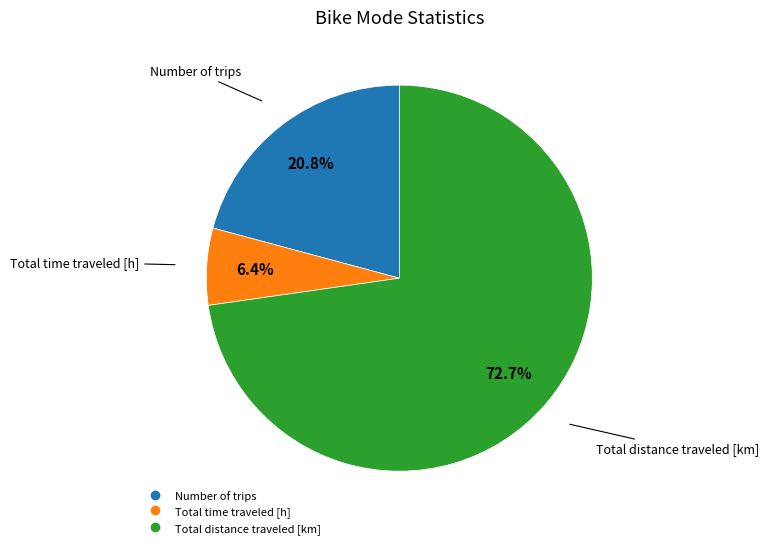

Does any single category account for the majority?

Yes